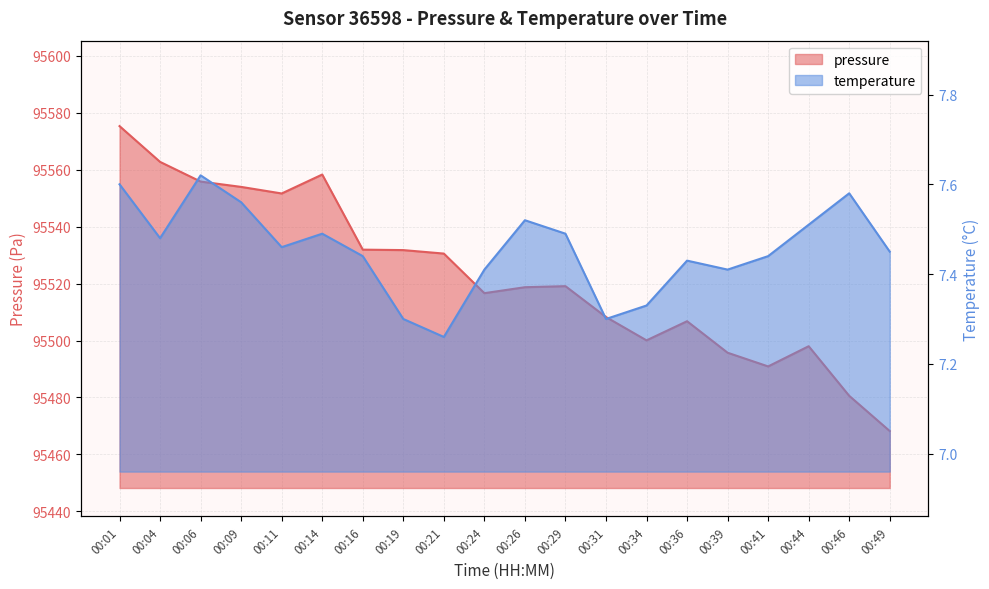

Which has a higher value, 00:26 or 00:49?

00:26